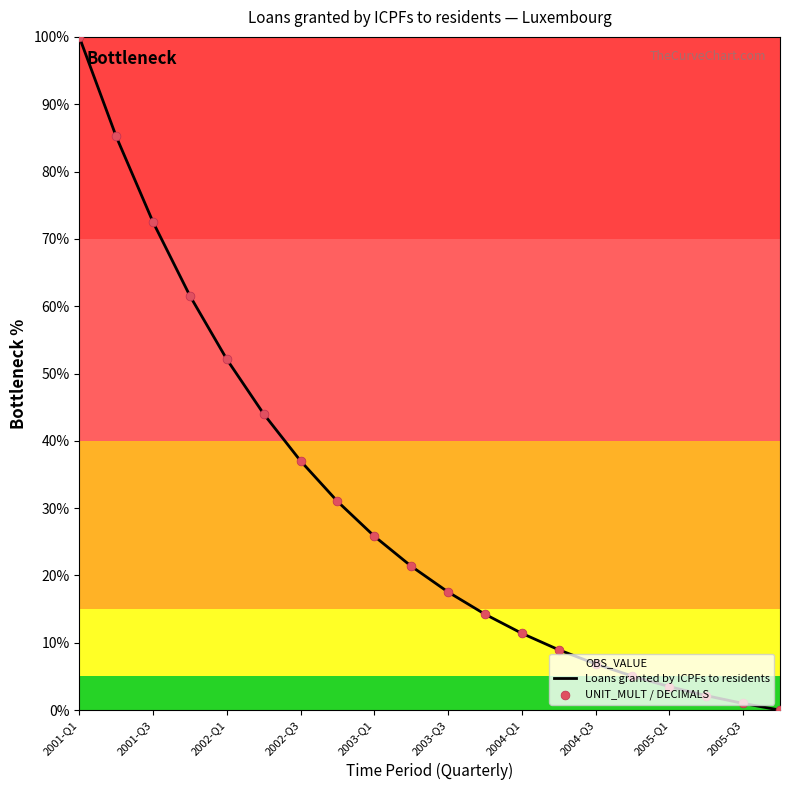

Where is the data nearest to the value 50?

2002-Q1